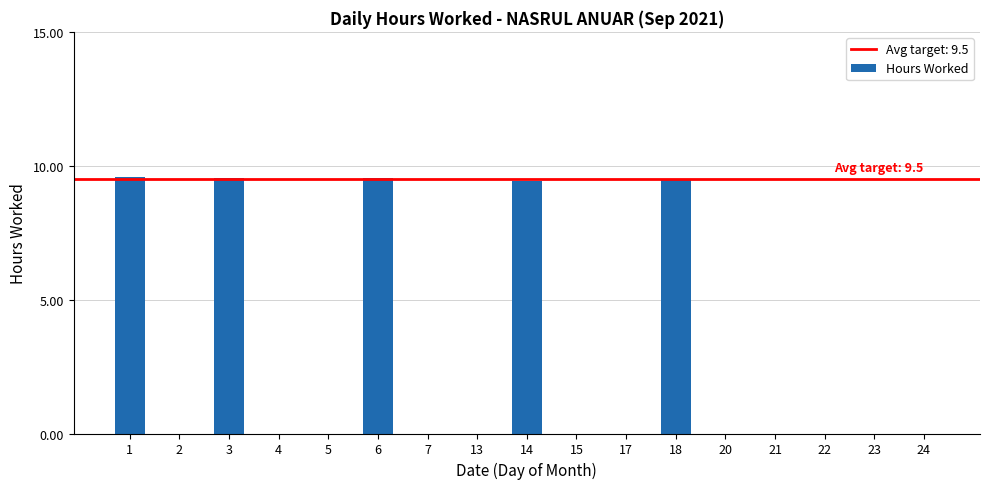

What is the maximum value shown in the chart?

9.6